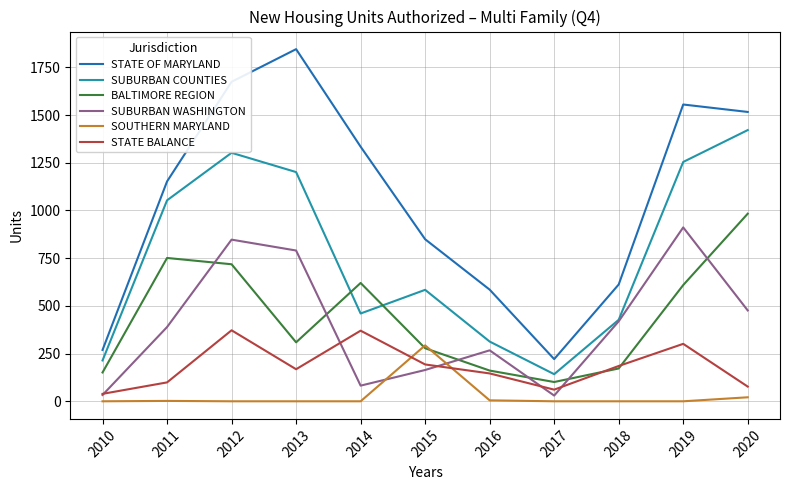

Which series has the largest total across all categories?

STATE OF MARYLAND